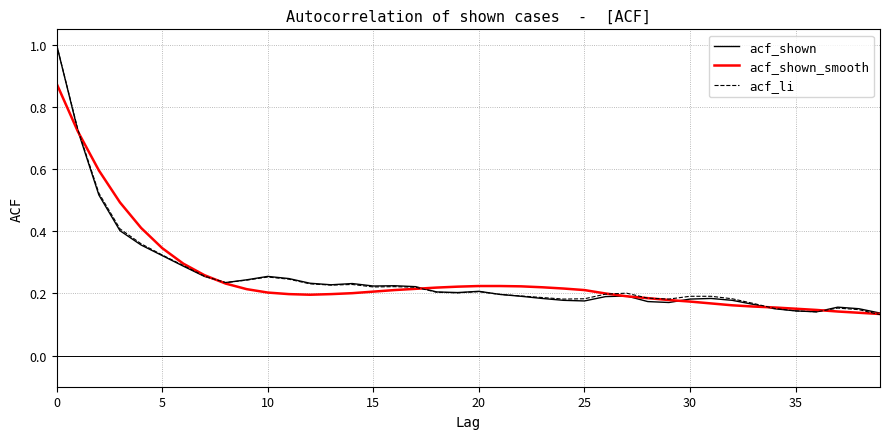

What is the greatest value displayed?

1.0